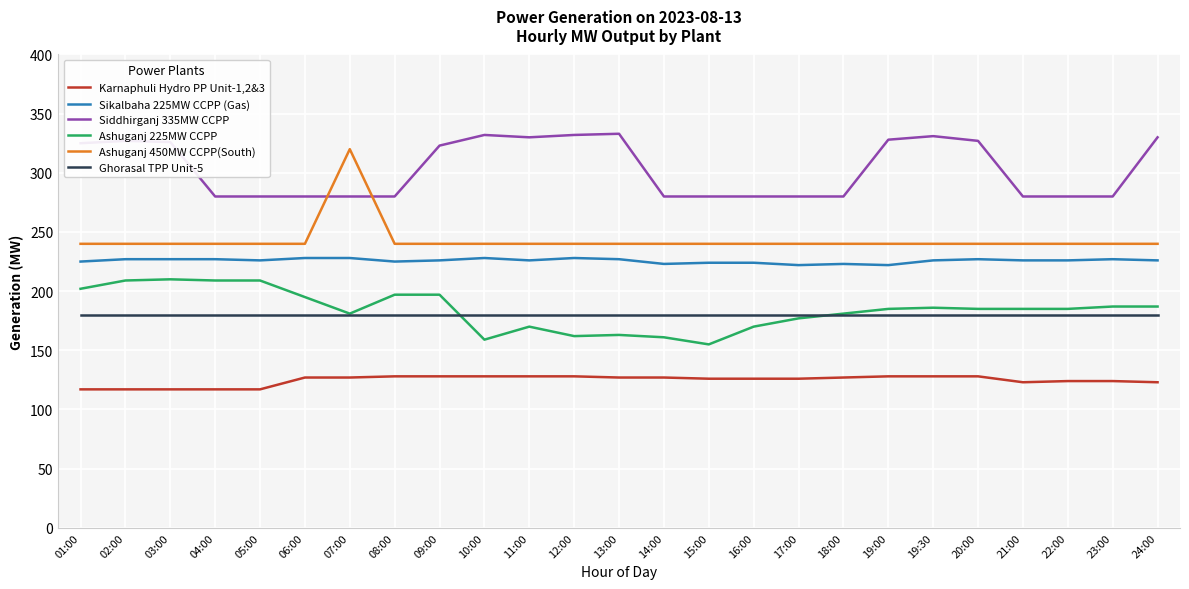

Does the chart have visible grid lines?

Yes